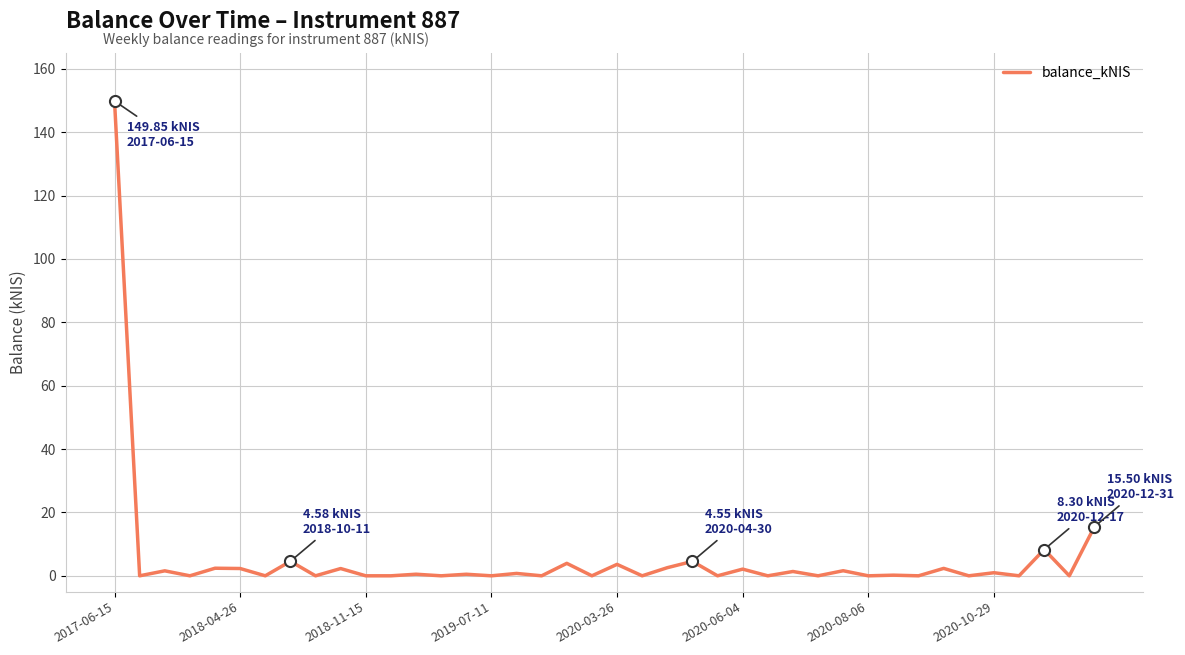

Which label corresponds to the largest value in the chart?

2017-06-15